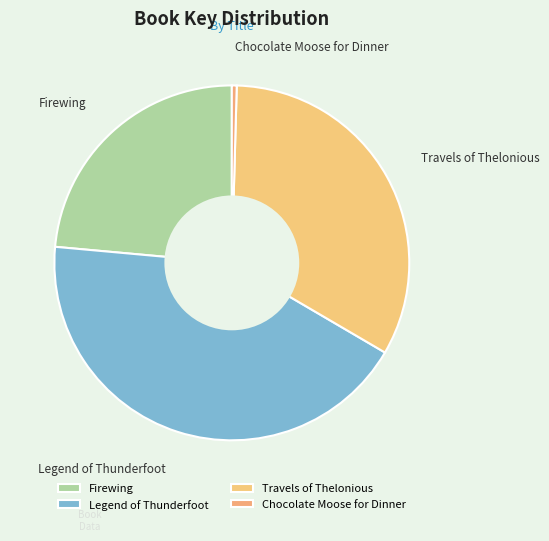

Do Travels of Thelonious and Firewing together represent more than half of the pie?

Yes